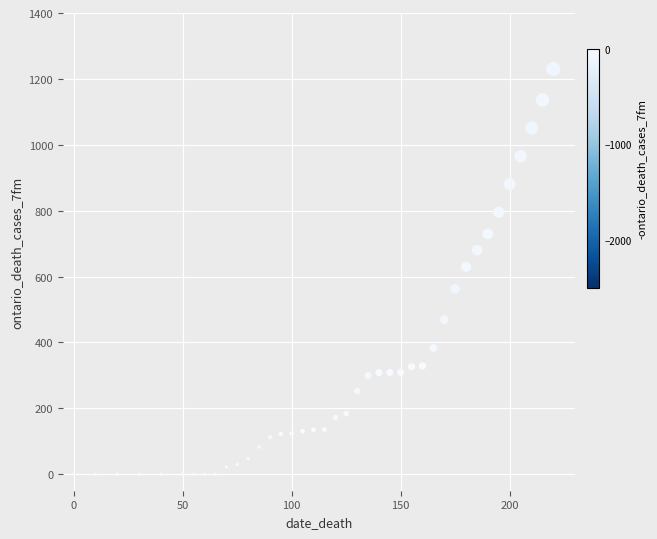

What is the range of X values (max minus min)?

220.0